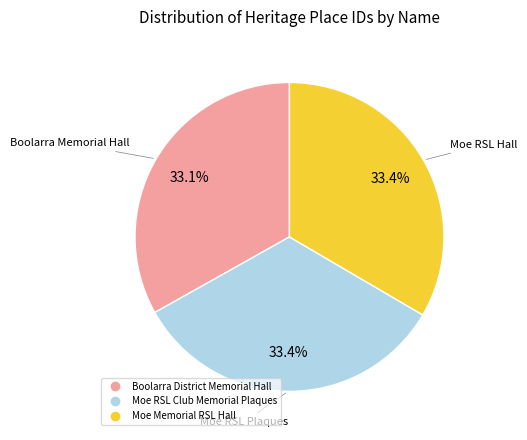

Count the number of slices in the pie.

3